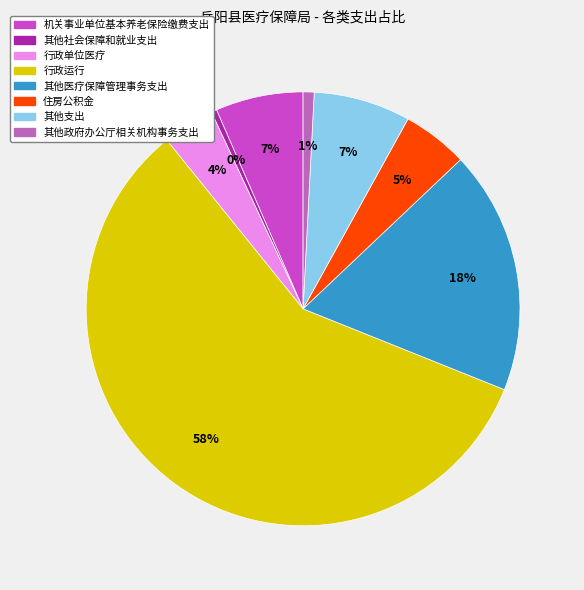

To the nearest percent, what is the difference between the largest and smallest slice percentages?

58%